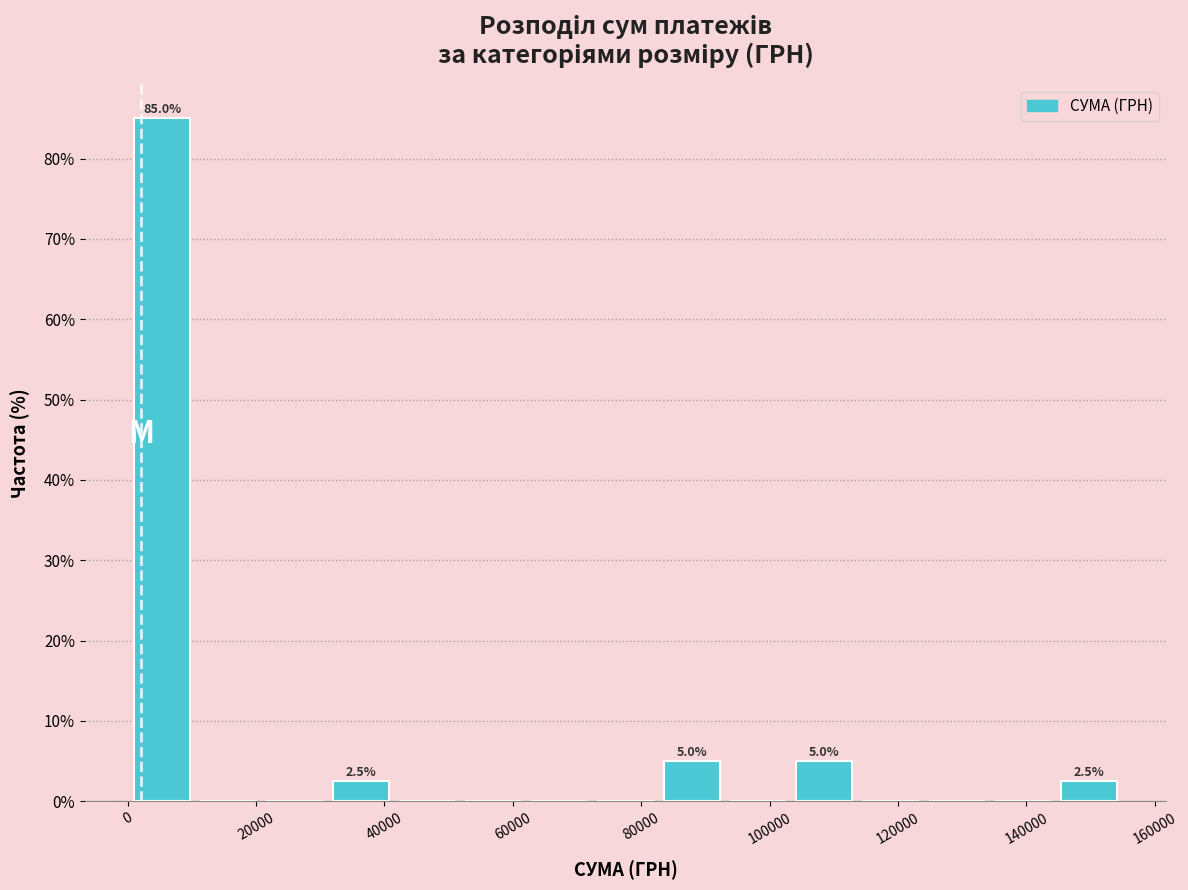

Which range on the x-axis has the tallest bar?

0 to 10000